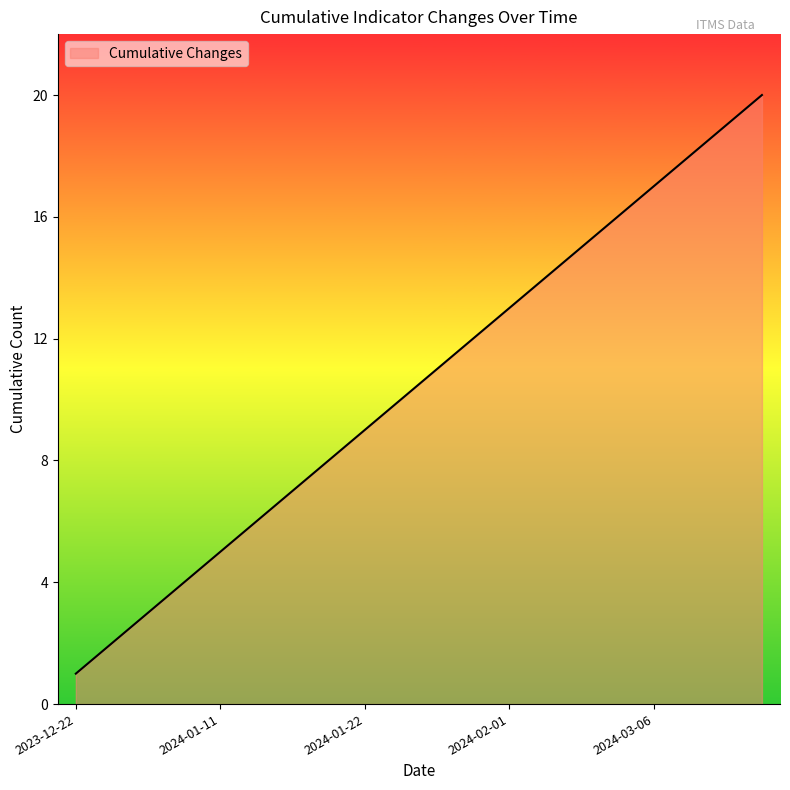

How many values are below 11?

10